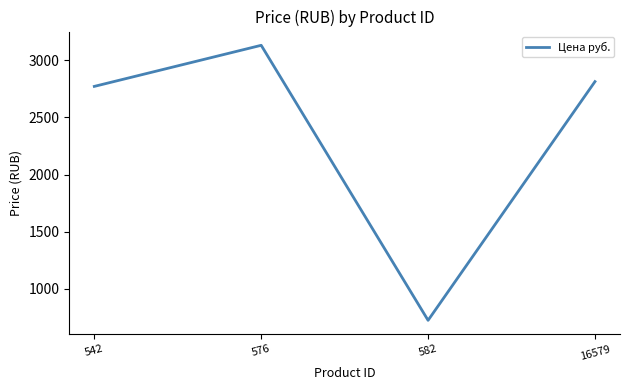

How many lines are shown in the chart?

1